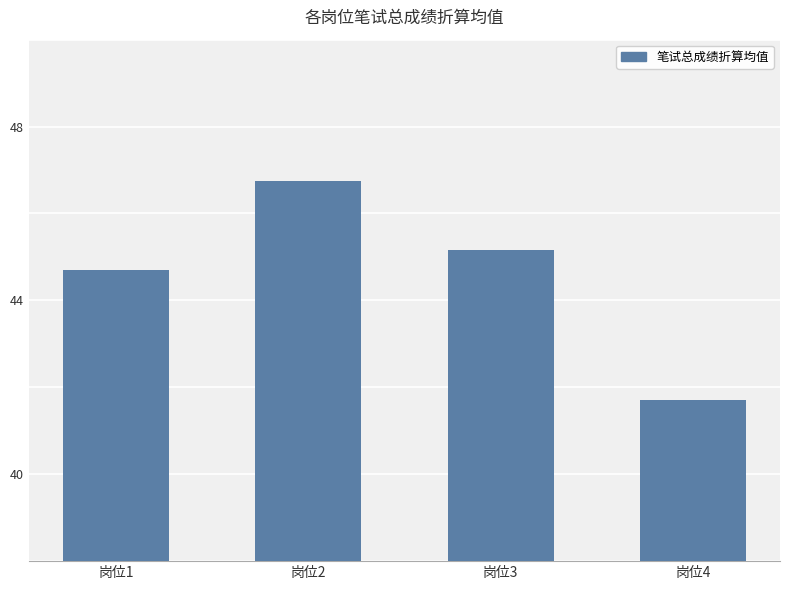

What is the value of the 1st bar from the left?

44.7